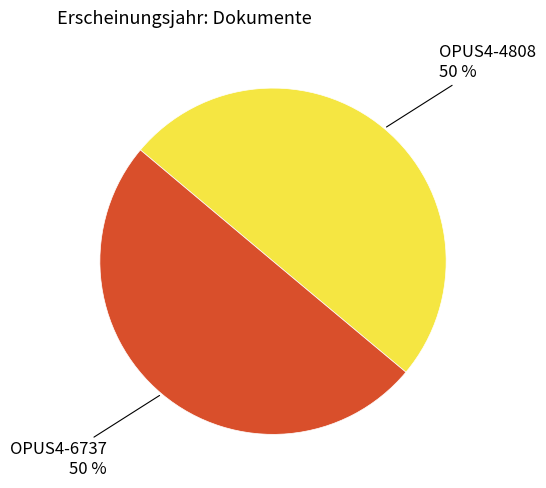

To the nearest percent, what portion does OPUS4-6737 represent?

50%